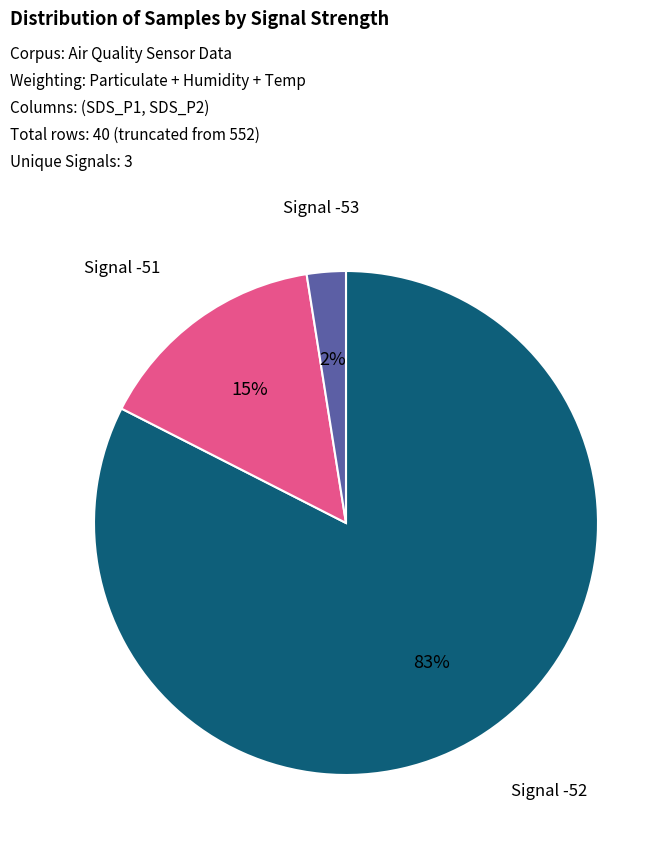

Does any single category account for the majority?

Yes